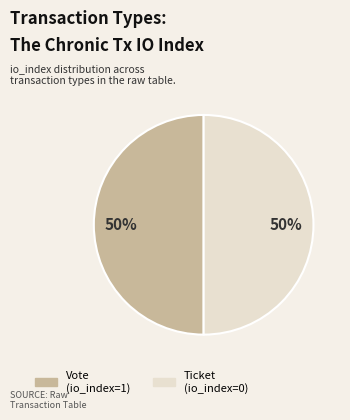

The Vote slice represents 58% of the pie. True or false?

False